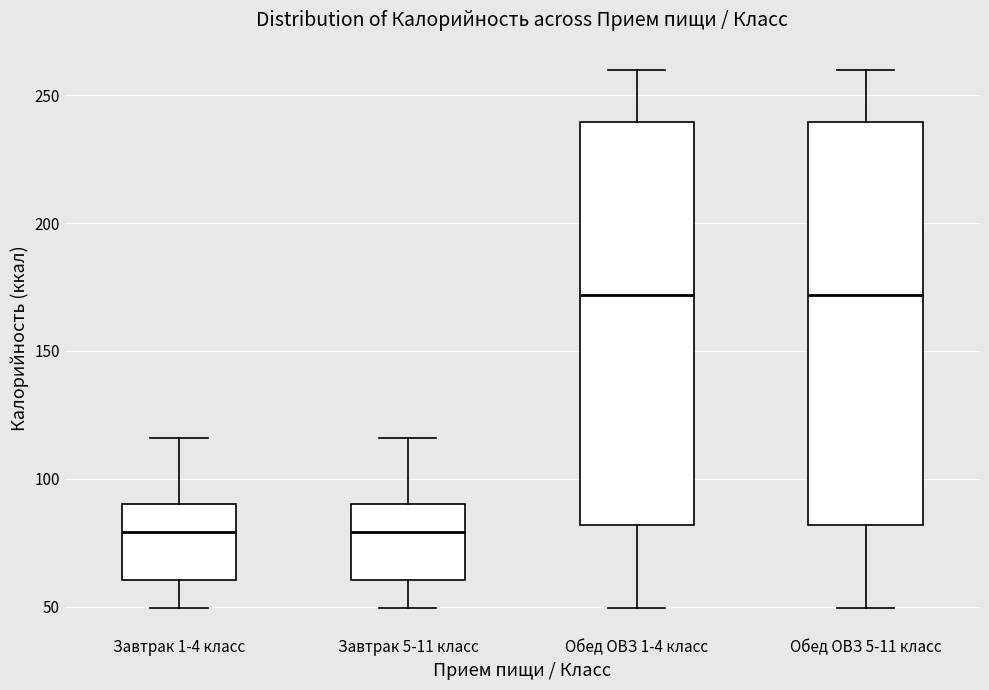

Reading left to right, read every box against the y-axis: the position of its median line, the range the box covers, and the ends of its whiskers. The values are not printed on the chart, so give them approximately, as read against the axis.

Завтрак 1-4 класс: median 80, box 60 to 90, whiskers 50 to 115
Завтрак 5-11 класс: median 80, box 60 to 90, whiskers 50 to 115
Обед ОВЗ 1-4 класс: median 170, box 80 to 240, whiskers 50 to 260
Обед ОВЗ 5-11 класс: median 170, box 80 to 240, whiskers 50 to 260